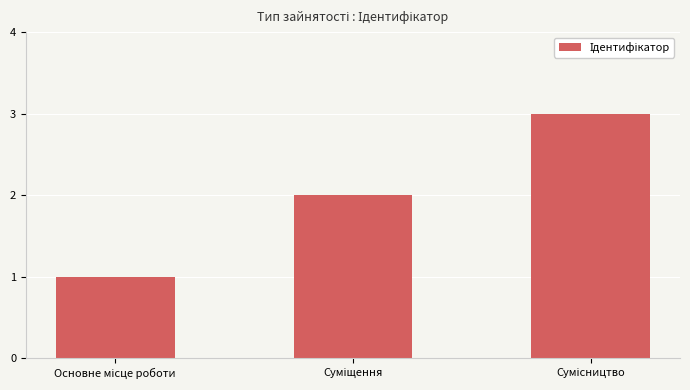

What is the value of the 3rd bar from the left?

3